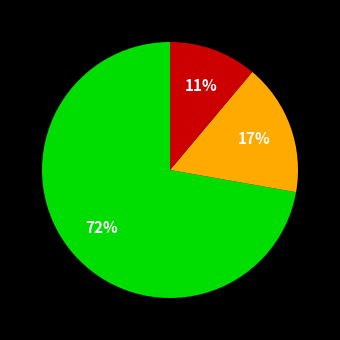

To the nearest percent, what is the difference between the largest and smallest slice percentages?

61%